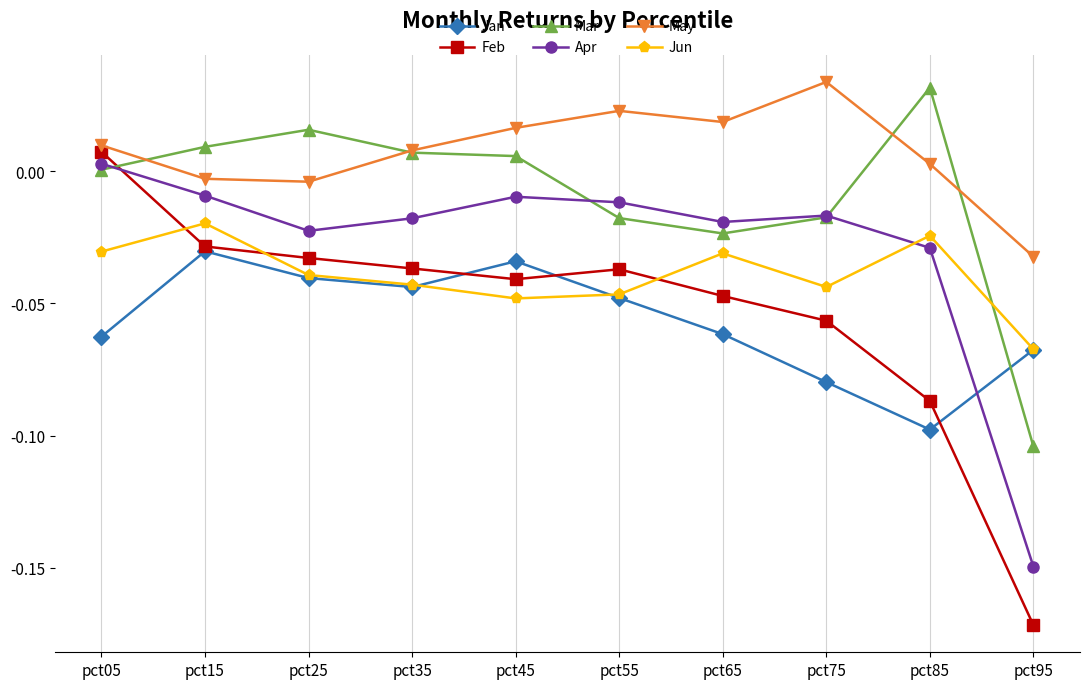

At how many categories does at least one series exceed 0?

9